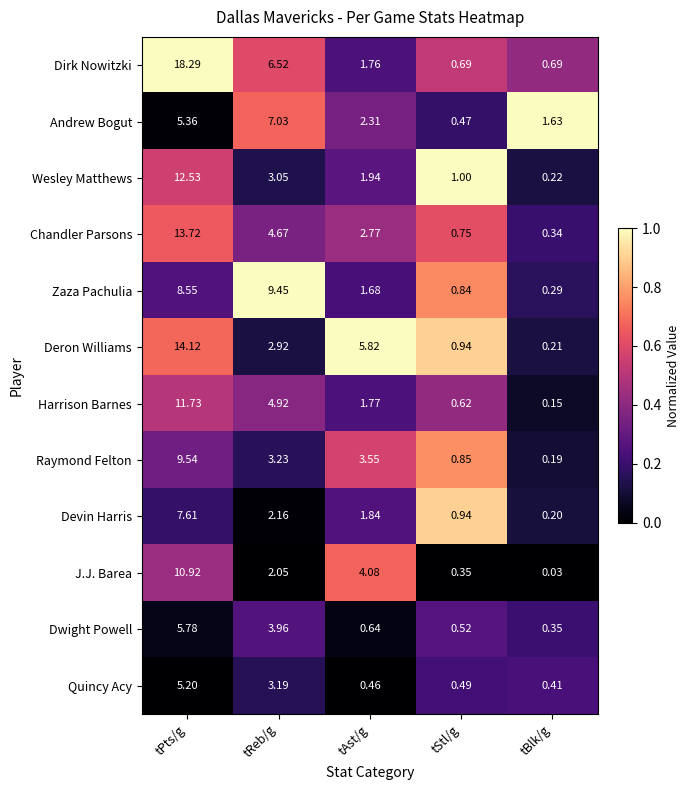

At which label does Andrew Bogut first exceed 2?

tPts/g